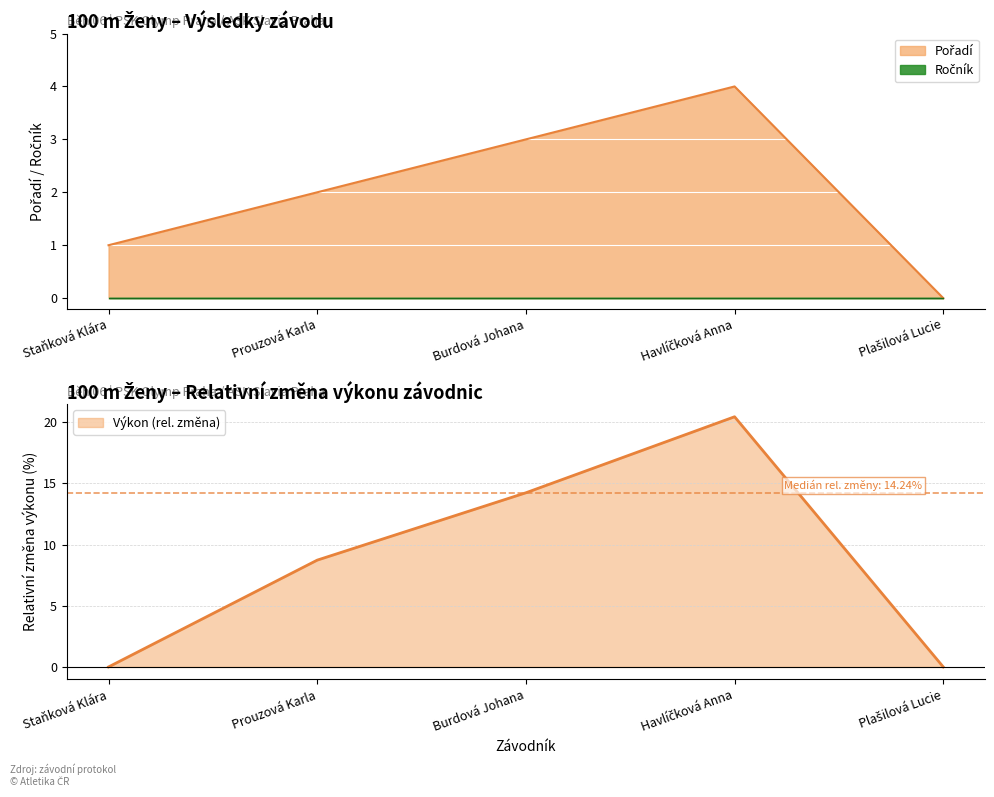

What is the difference between the values at Plašilová Lucie and Staňková Klára?

1